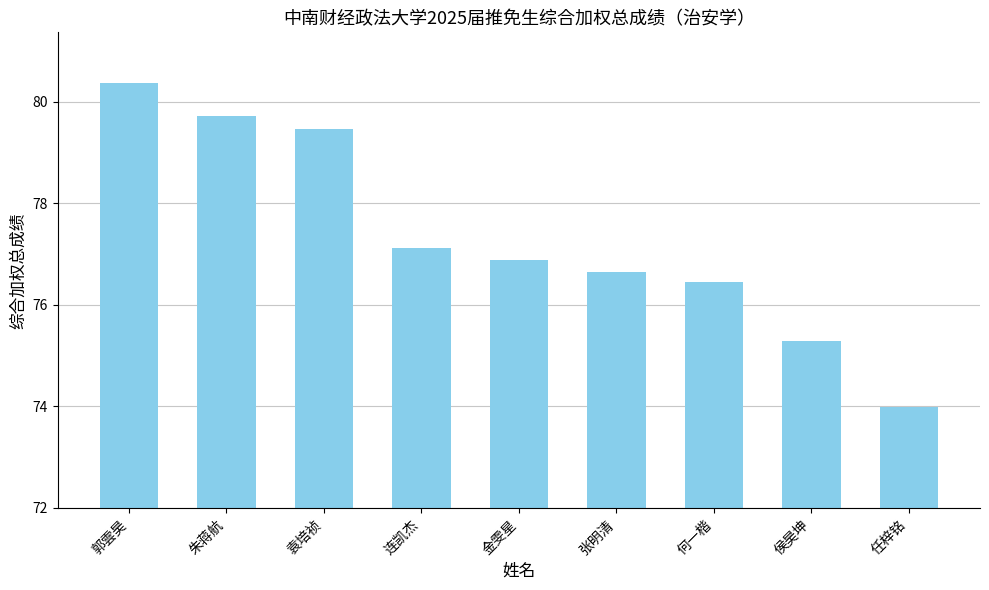

What is the value of the 1st bar from the left?

80.4